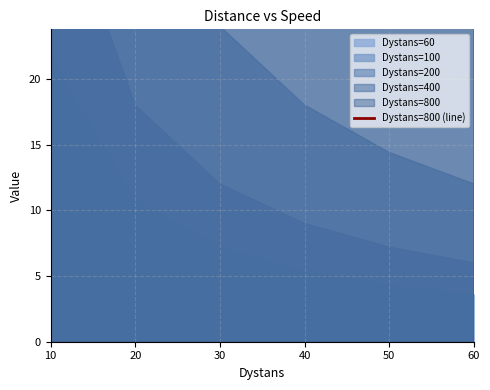

What is the difference between the second highest and second lowest values?

86.4